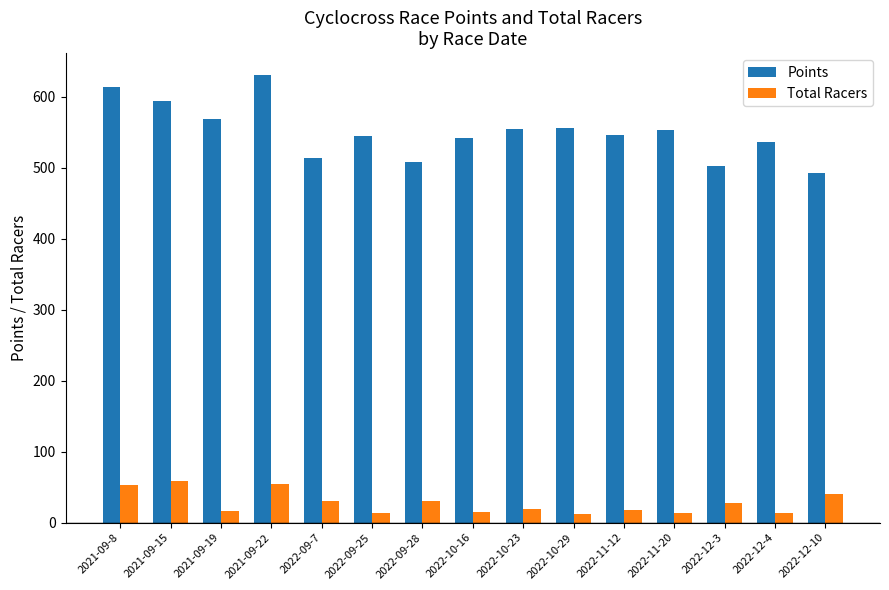

What is the total value across all series at 2022-10-23?

574.2